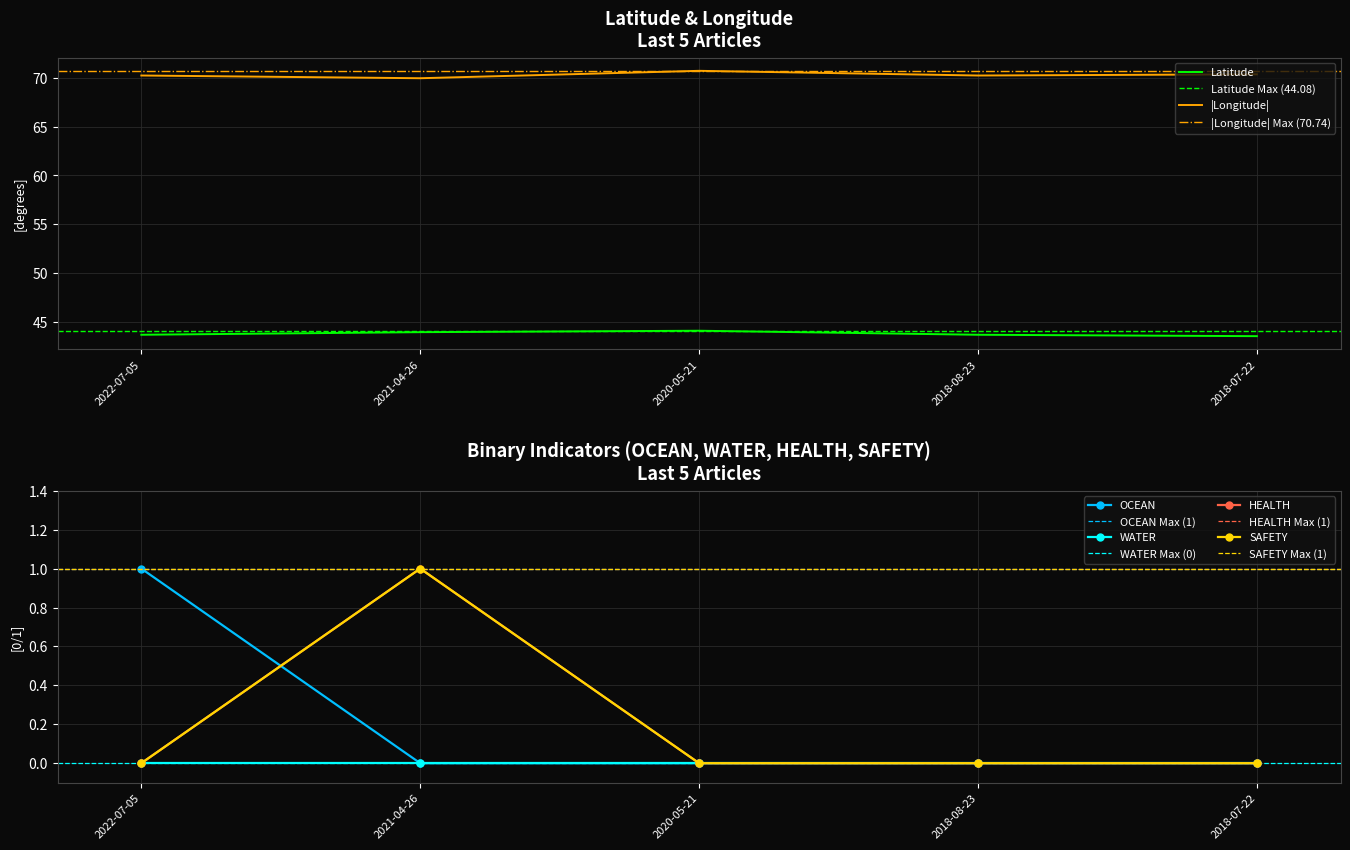

What is the total value across all series at 2022-07-05?

114.9